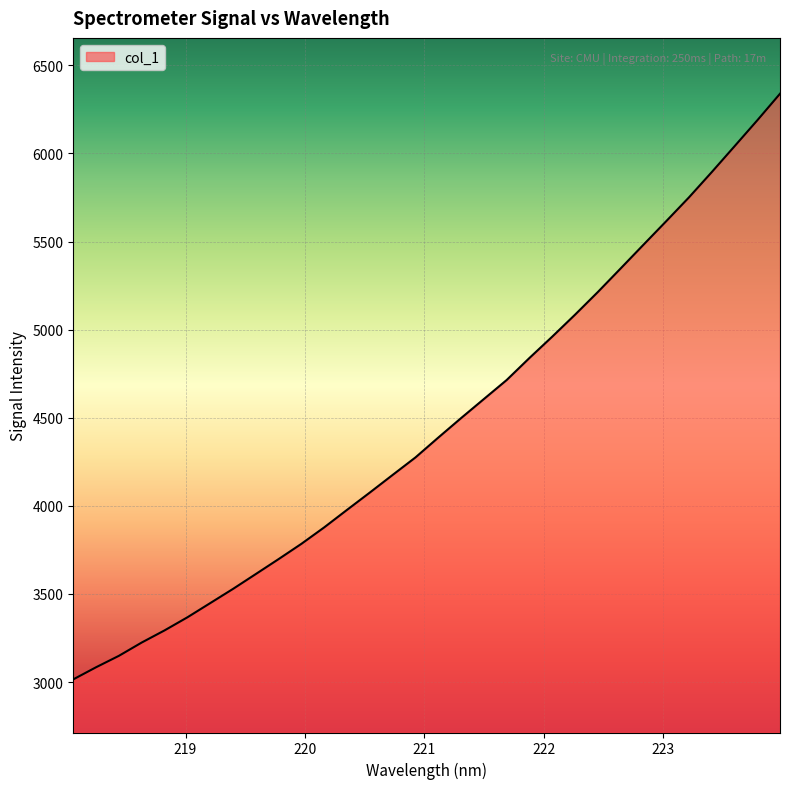

What is the minimum value shown in the chart?

3015.1